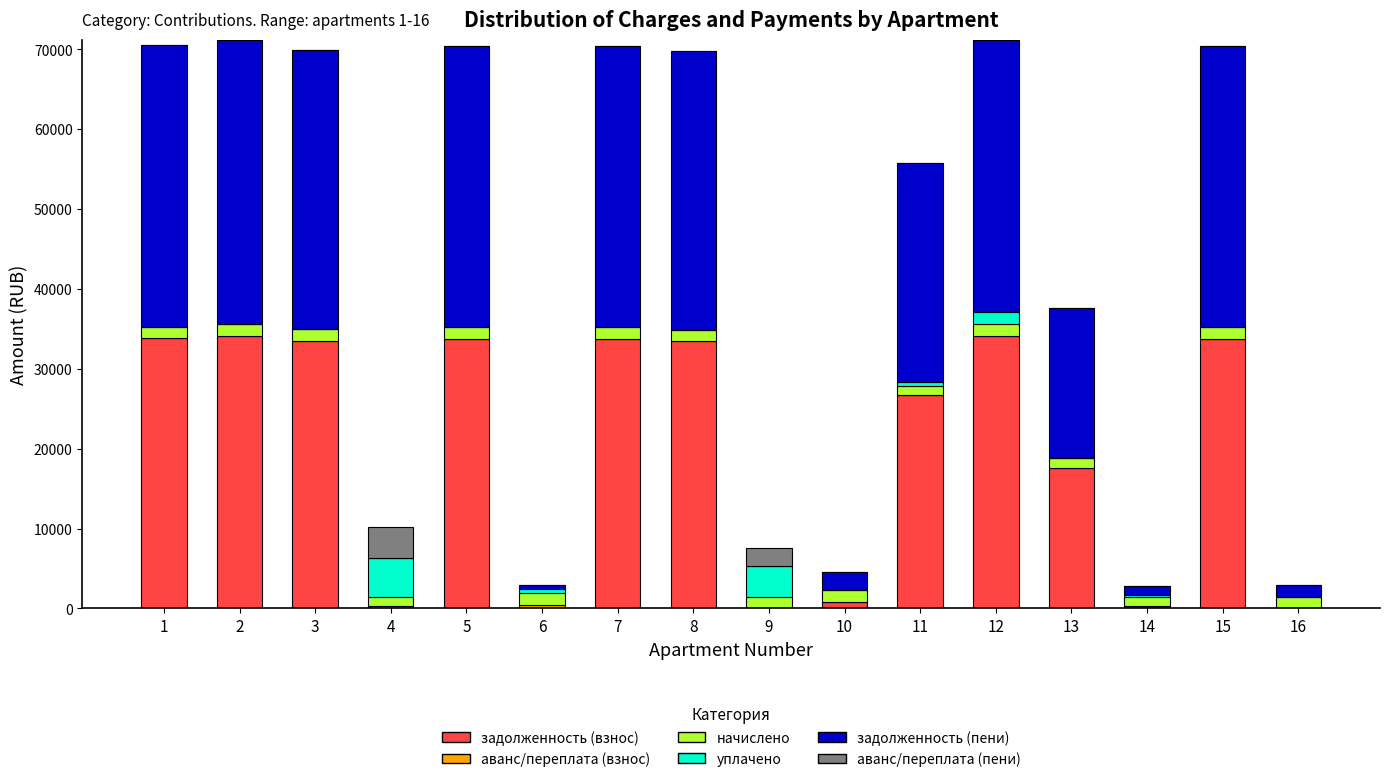

What is the total value across all series at 2?

71151.8